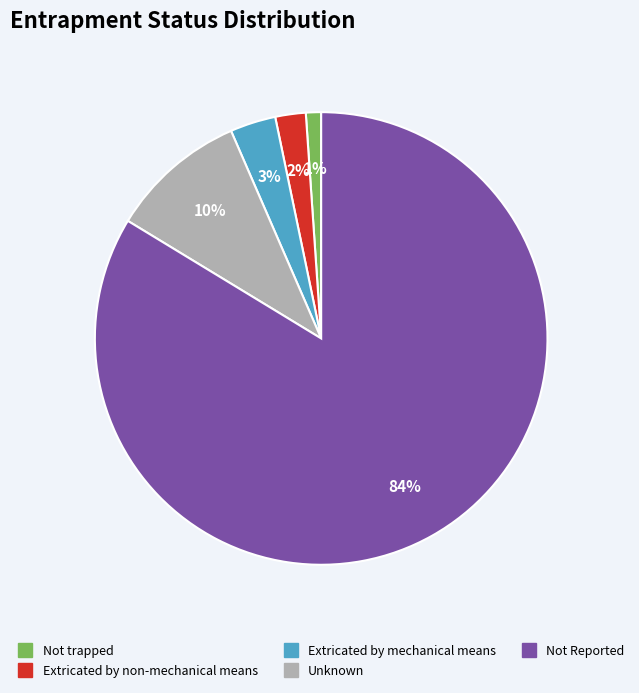

Is it true that Extricated by mechanical means is 3% of the pie?

True